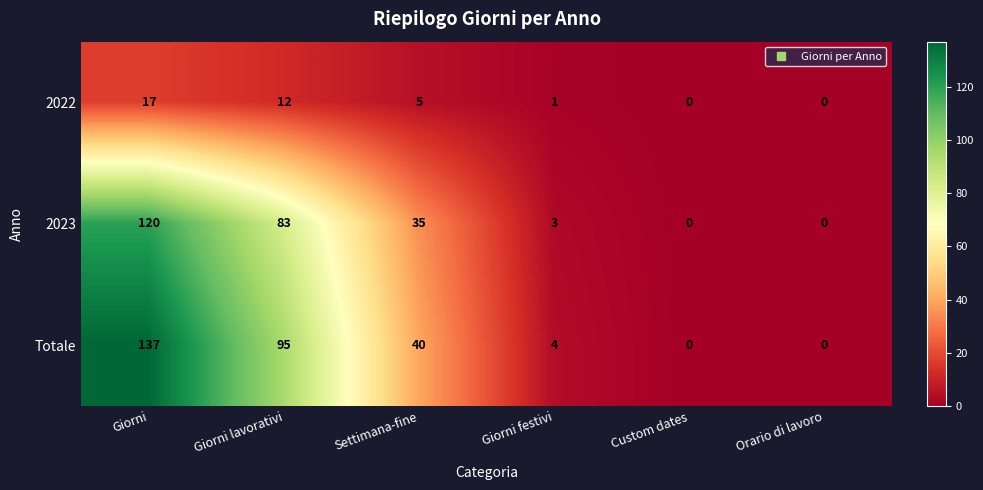

What is the difference between the maximum and second lowest values in the 2022 series?

17